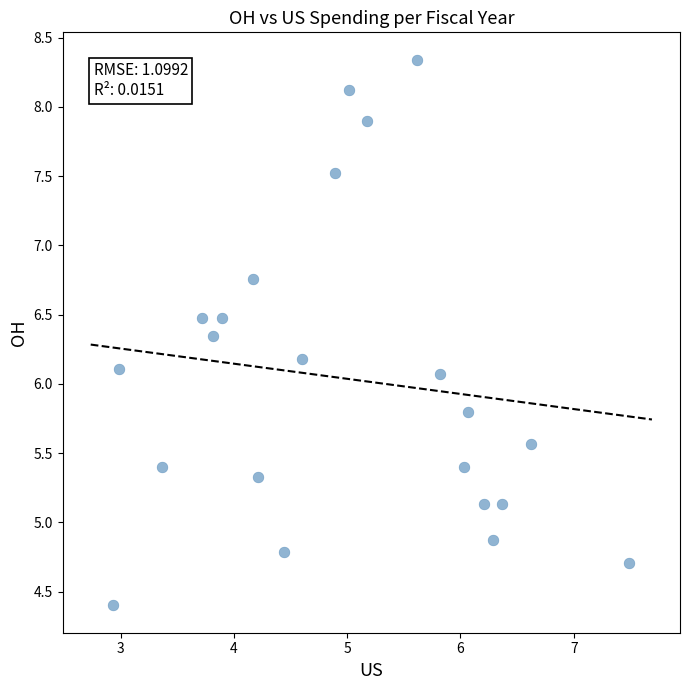

What is the range of Y values (max minus min)?

3.9